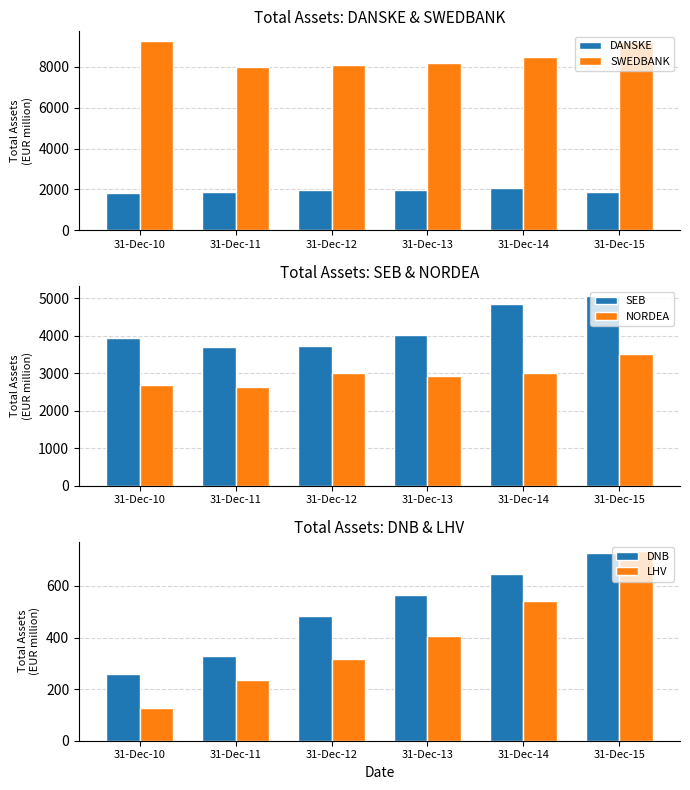

What is the difference between the second highest and second lowest values in the SEB series?

1103.8